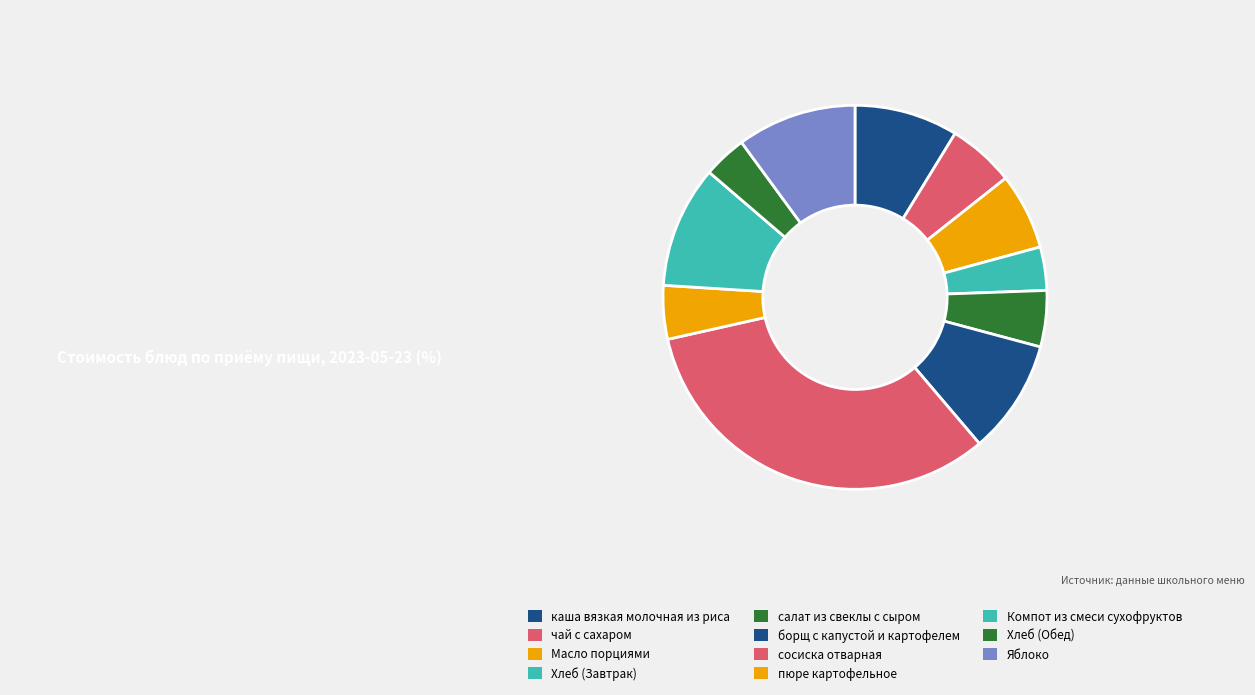

How many slices are in this pie chart?

11